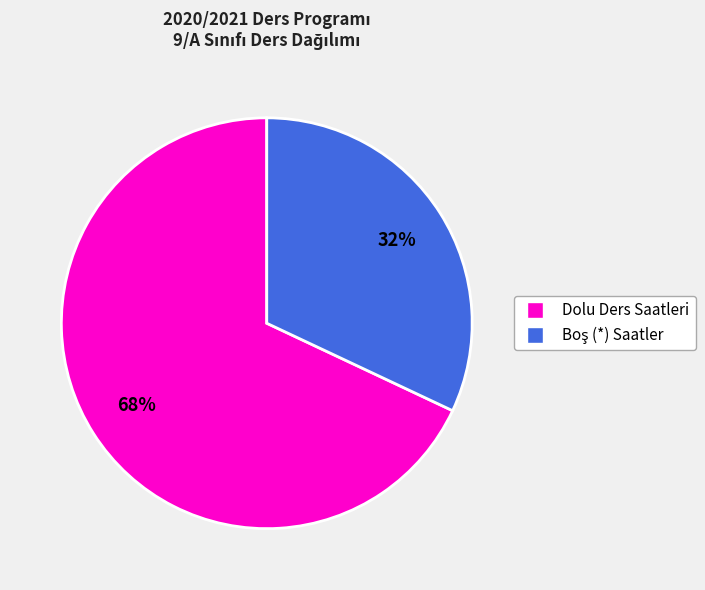

To the nearest percent, what portion does Dolu Ders Saatleri represent?

68%